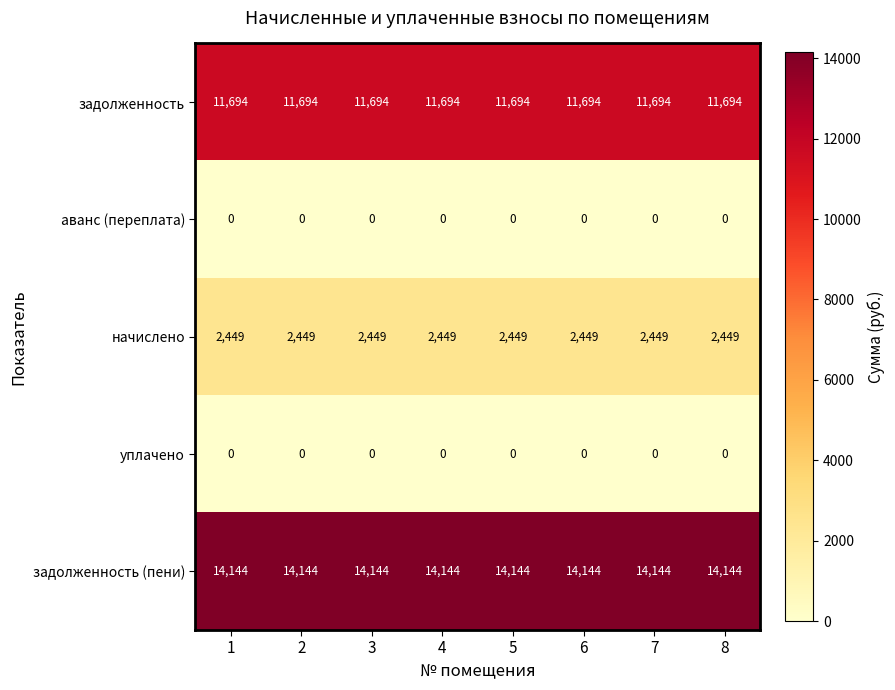

At how many categories does at least one series exceed 8826?

8